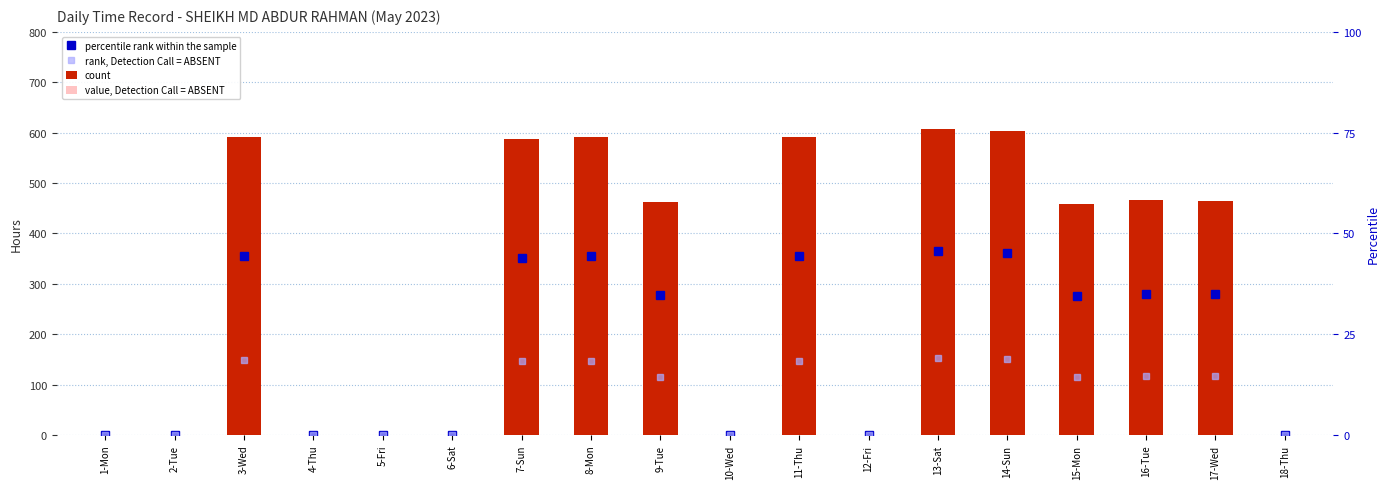

What is the label of the 1st bar from the left?

1-Mon